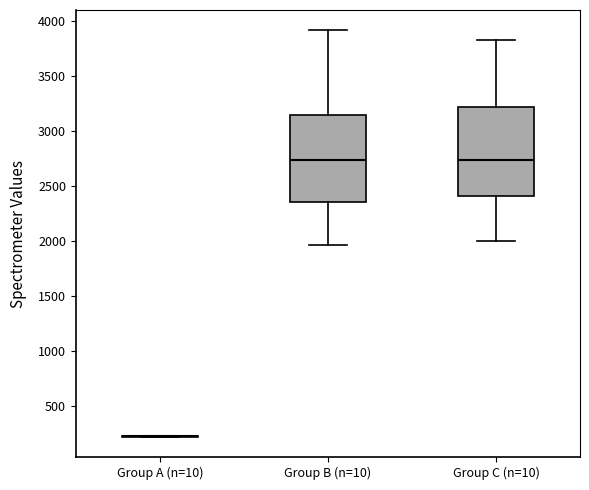

Reading left to right, transcribe this box plot: for each box, give where its median line is, the range the box spans, and where its two whiskers end, as read against the y-axis. The values are not printed on the chart, so give them approximately, as read against the axis.

Group A (n=10): box collapsed to a line at 200, whiskers 200 to 200
Group B (n=10): median 2750, box 2350 to 3150, whiskers 1950 to 3900
Group C (n=10): median 2750, box 2400 to 3200, whiskers 2000 to 3800